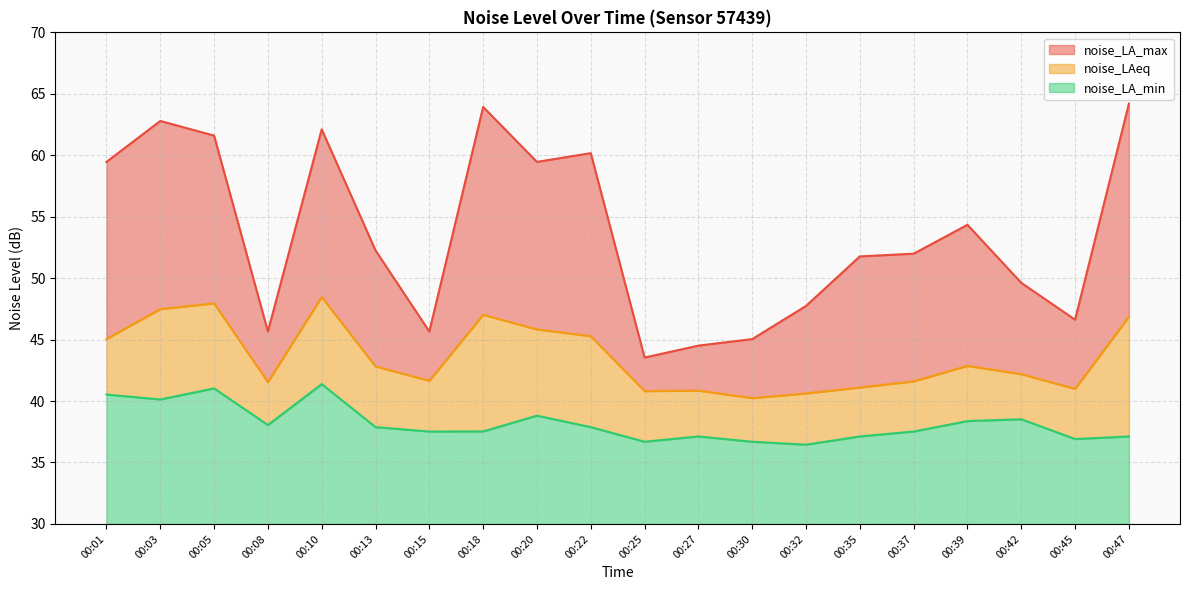

Which category has the highest value across all series?

00:47